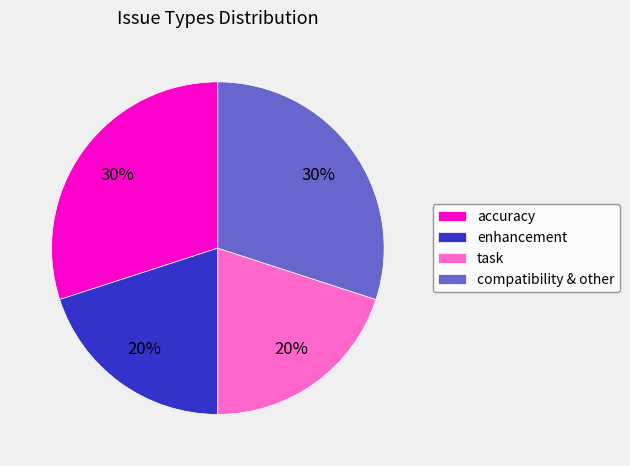

To the nearest percent, what is the difference between the enhancement and compatibility & other slice percentages?

10%